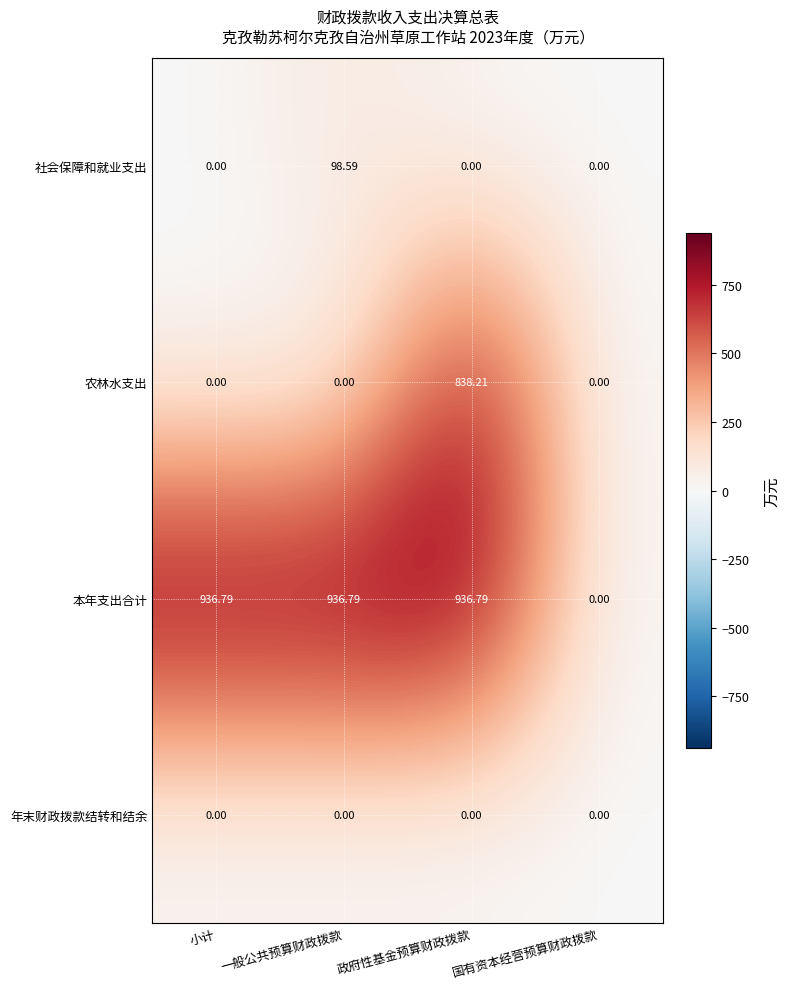

Is the value of 社会保障和就业支出 at 一般公共预算财政拨款 greater than the value of 农林水支出 at 政府性基金预算财政拨款?

No